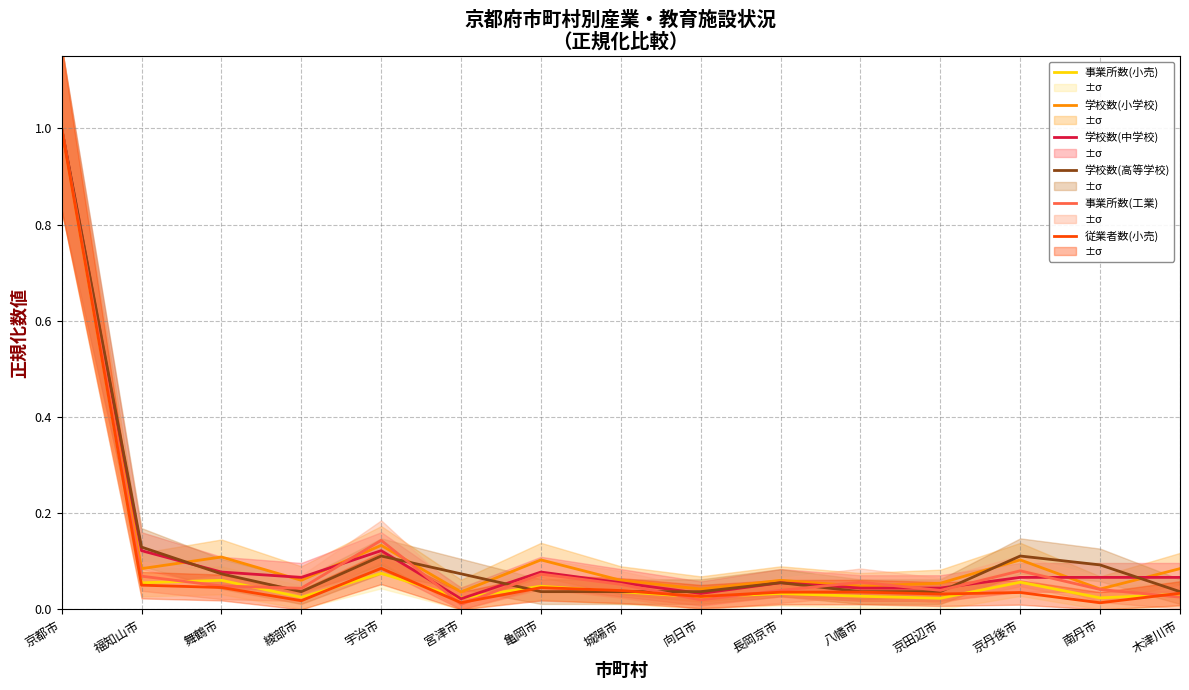

At how many categories does at least one series exceed 0?

15